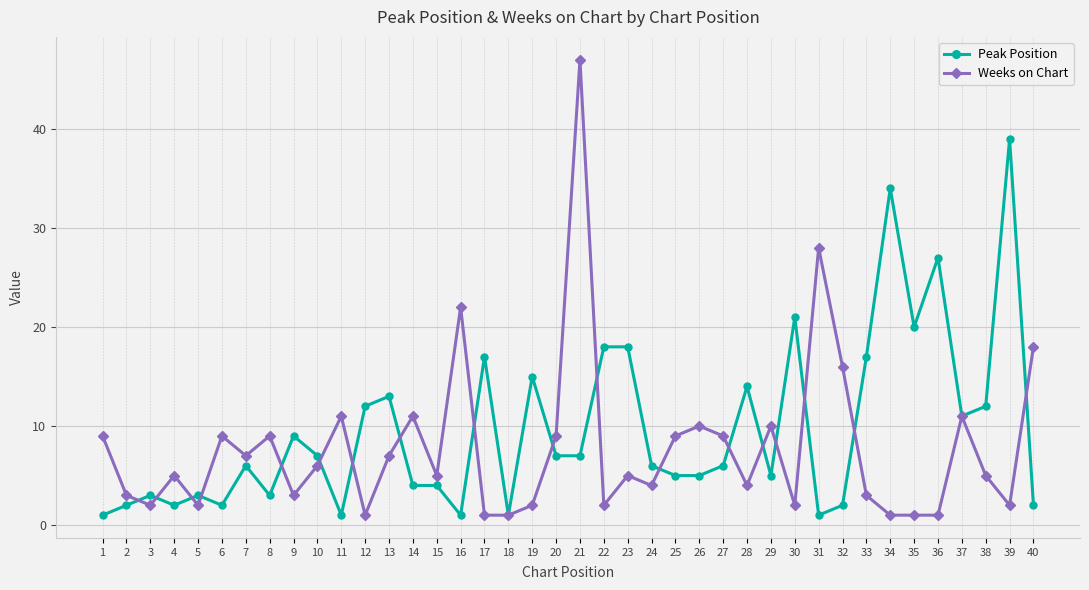

Is it true that Weeks on Chart equals 3 at 9?

True